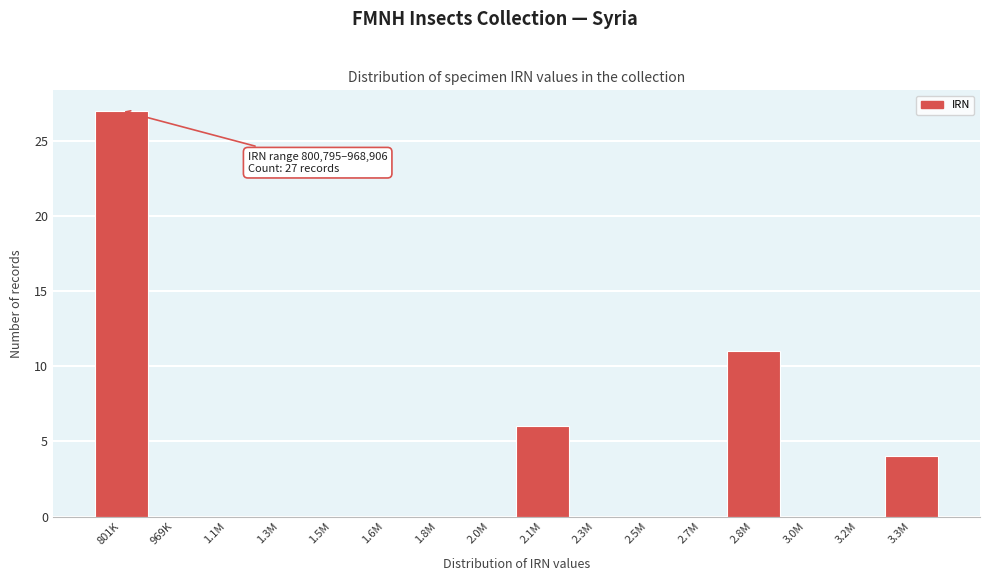

Reading right to left, list all the values displayed in this chart.

3.3M=4	3.2M=0	3.0M=0	2.8M=11	2.7M=0	2.5M=0	2.3M=0	2.1M=6	2.0M=0	1.8M=0	1.6M=0	1.5M=0	1.3M=0	1.1M=0	969K=0	801K=27